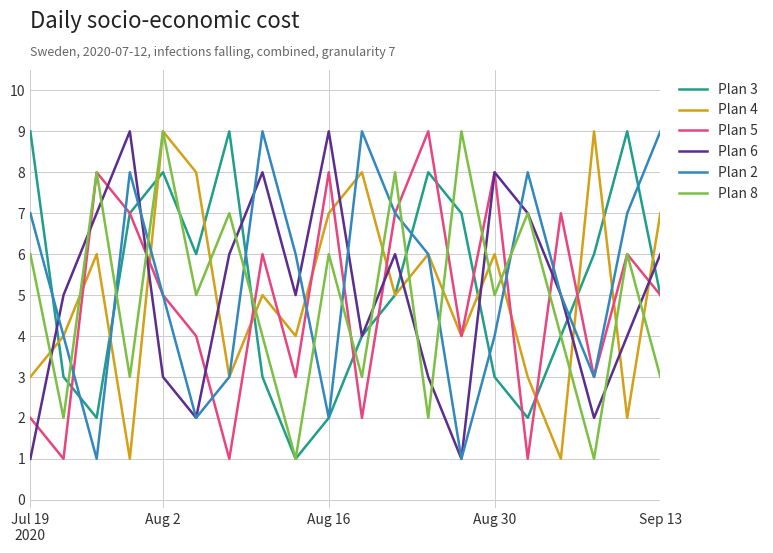

What is the greatest value displayed?

9